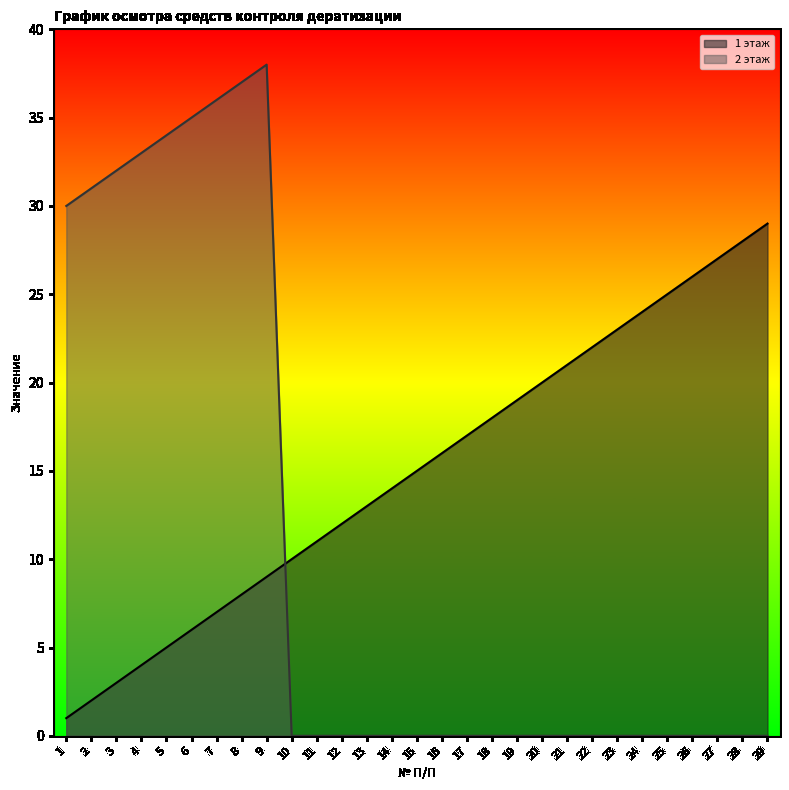

Rank the series at 16 from lowest to highest value.

2 этаж, 1 этаж